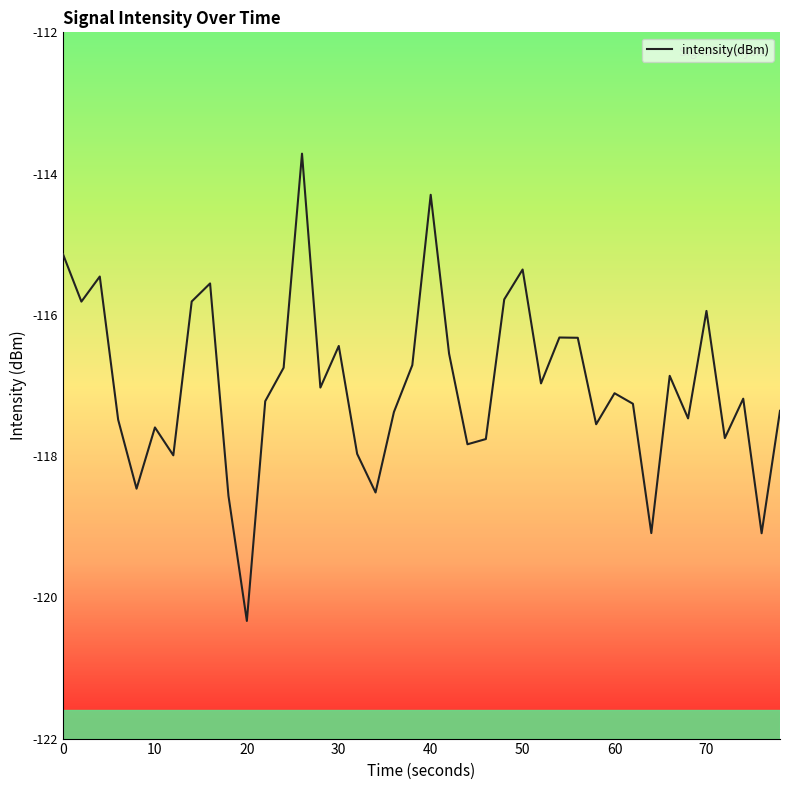

What is the maximum value shown in the chart?

-113.7